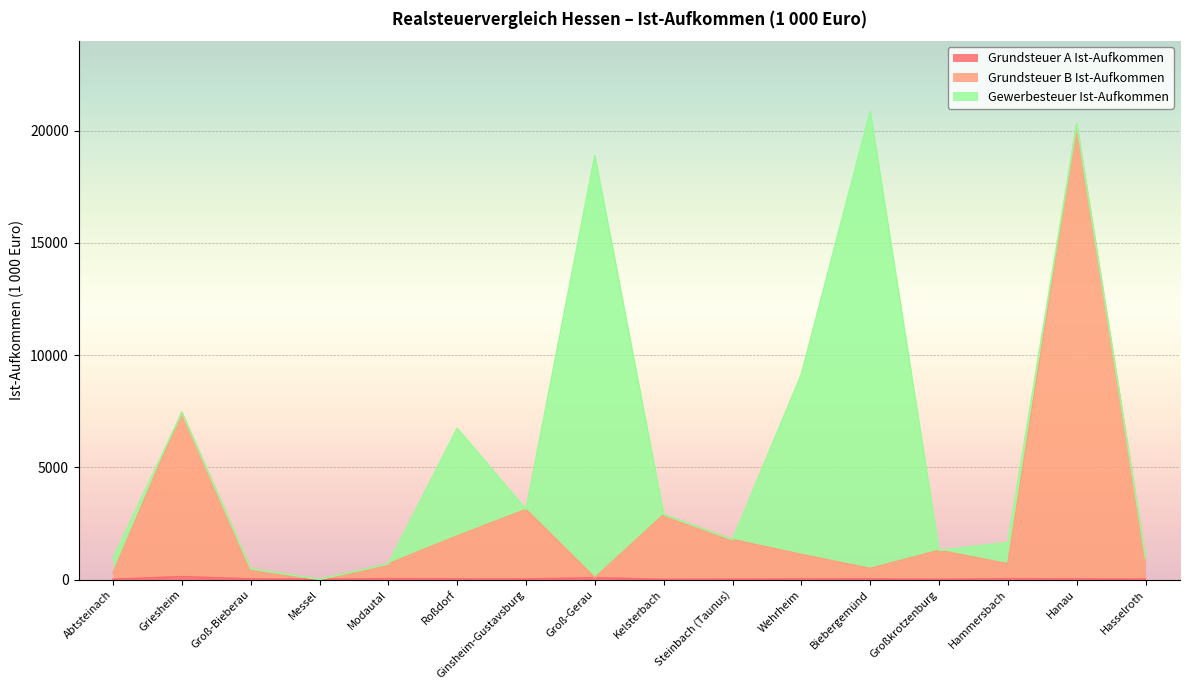

What is the difference between the Grundsteuer A Ist-Aufkommen values at Steinbach (Taunus) and Wehrheim?

15.6